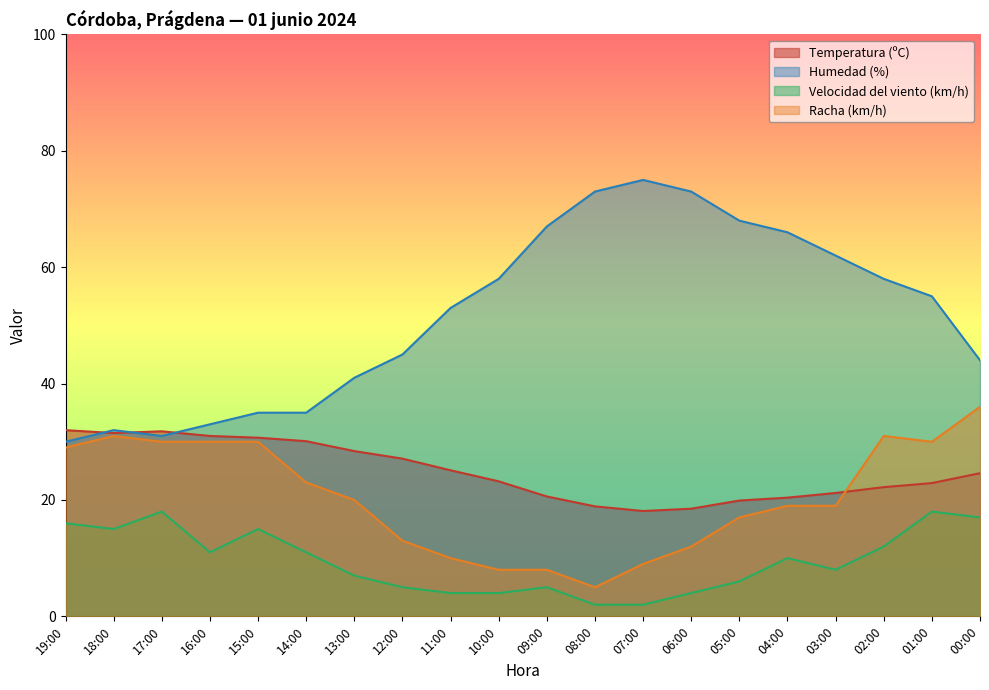

Where is the first local maximum for Temperatura (ºC)?

17:00